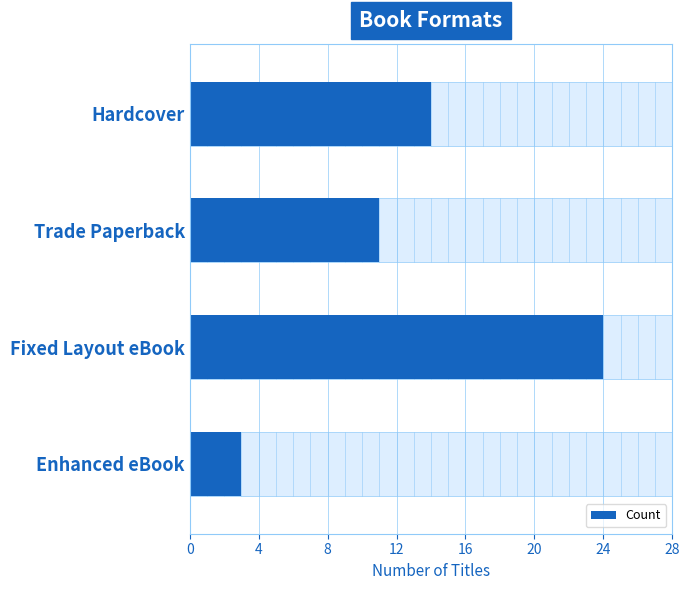

Does the chart contain stacked bars?

No